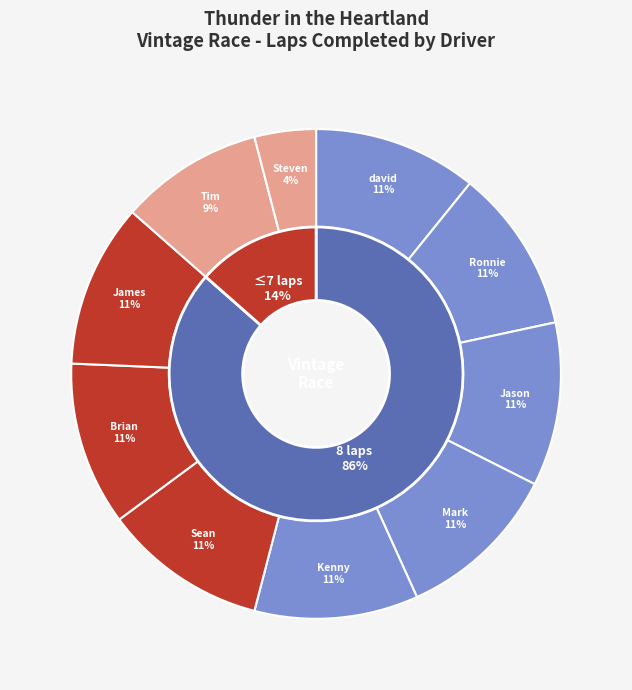

True or false: Jason Woita accounts for 11% of the total.

True